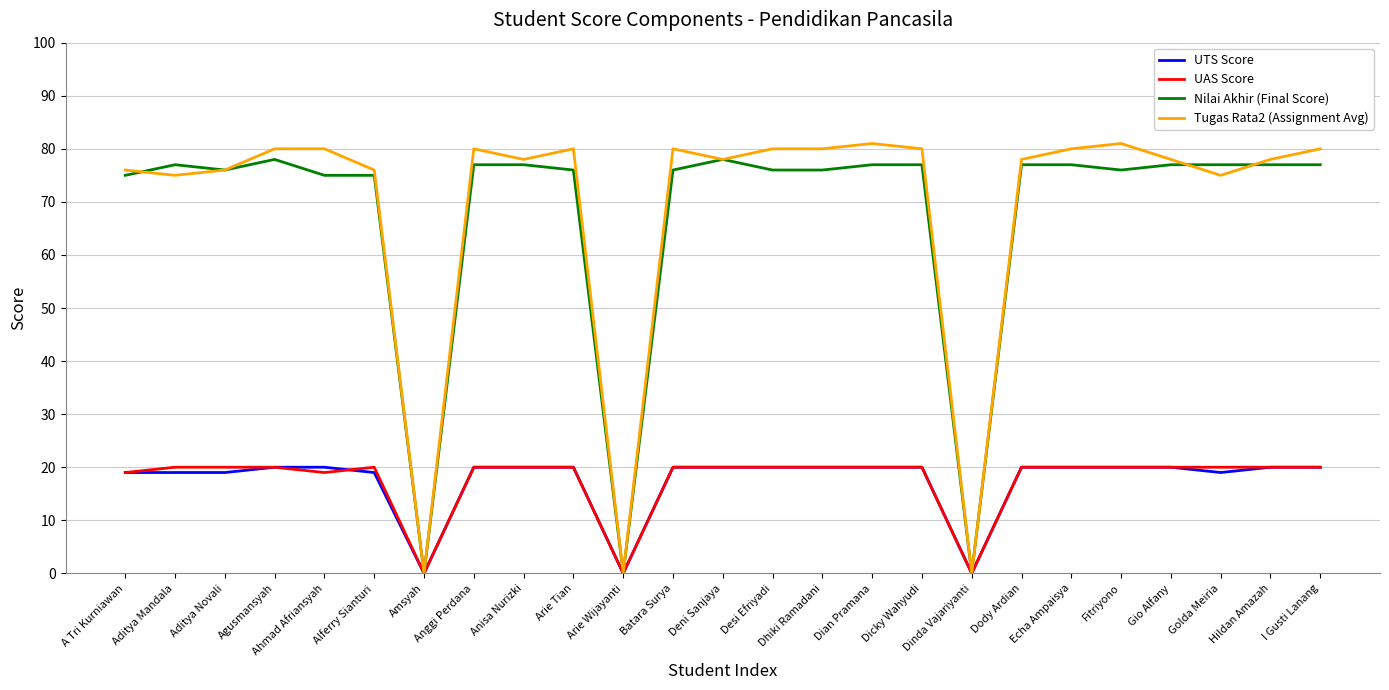

What is the approximate value of Nilai Akhir (Final Score) at Fitriyono?

76